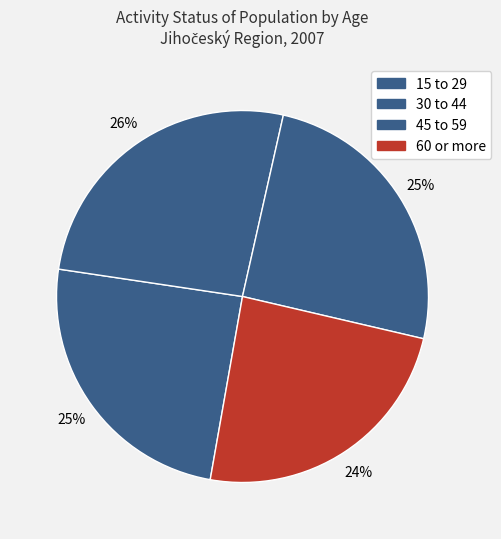

How many slices are in this pie chart?

4